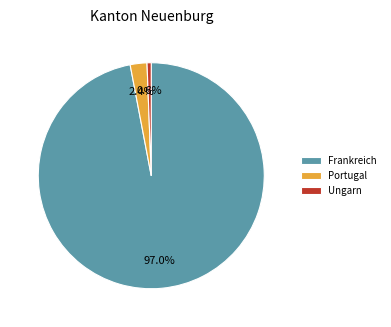

Rank the categories by value from highest to lowest.

Frankreich, Portugal, Ungarn